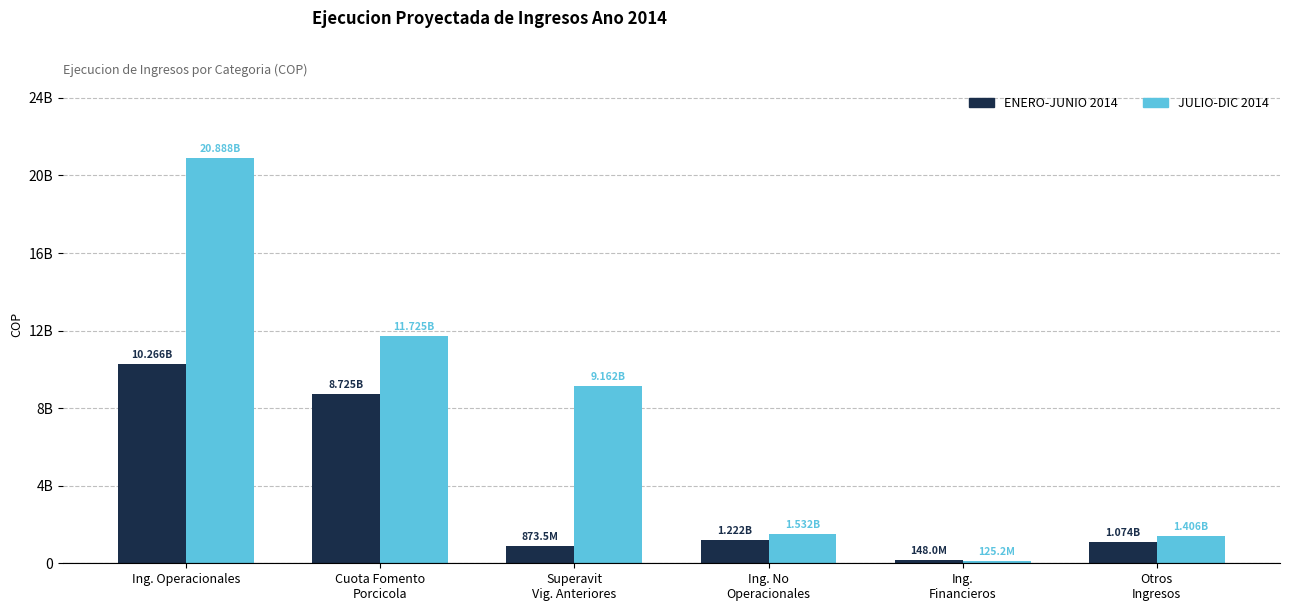

Reading right to left, extract all data points from this chart.

ENERO-JUNIO 2014: Otros
Ingresos=1074237167.0	Ing.
Financieros=147991706.1	Ing. No
Operacionales=1222228873.1	Superavit
Vig. Anteriores=873510695.5	Cuota Fomento
Porcicola=8725124968.0	Ing. Operacionales=10266433782.5
JULIO-DIC 2014: Otros
Ingresos=1406368512.0	Ing.
Financieros=125225710.0	Ing. No
Operacionales=1531594222.0	Superavit
Vig. Anteriores=9162449862.7	Cuota Fomento
Porcicola=11725141232.0	Ing. Operacionales=20887591094.7